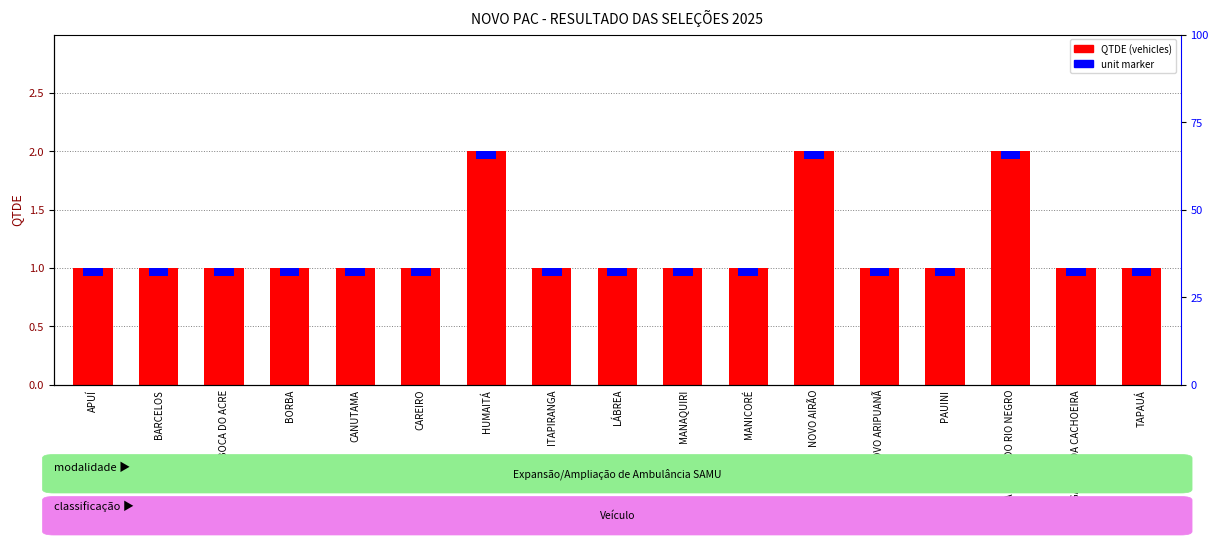

What is the difference between the maximum and minimum values?

1